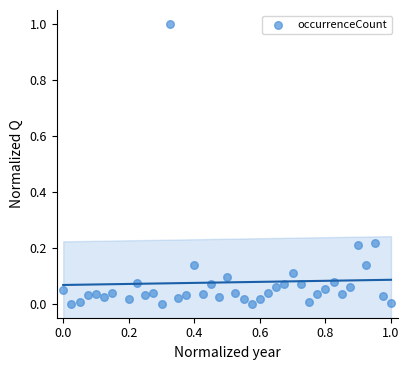

What is the range of X values (max minus min)?

1.0